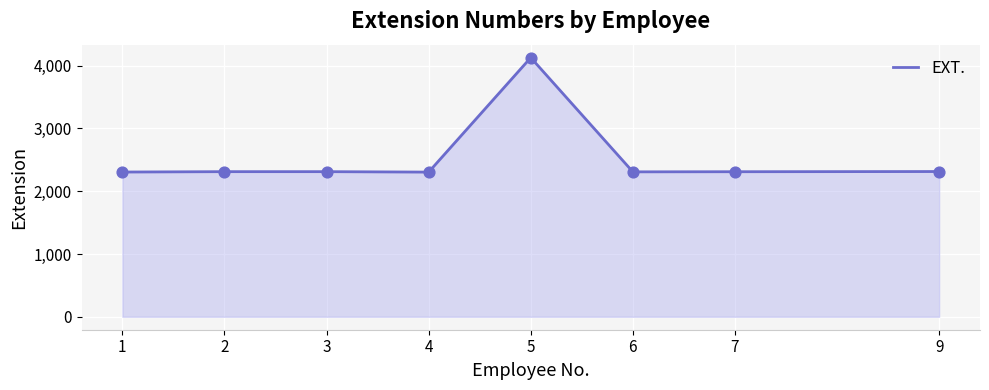

What is the change in value from 5 to 7?

-1818